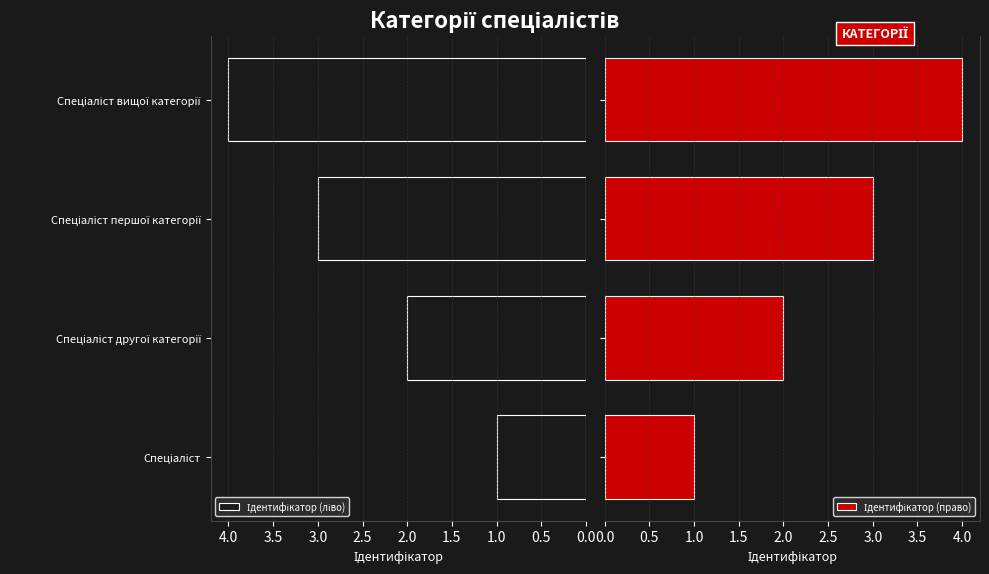

What is the average value of the Ідентифікатор (право) series?

2